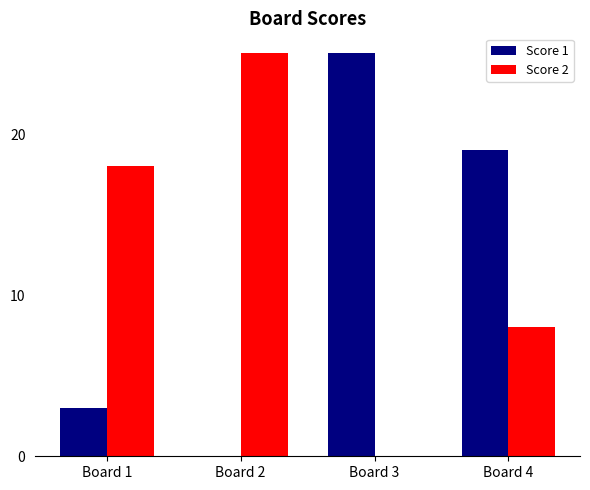

Which series changed the most between Board 2 and Board 4?

Score 1